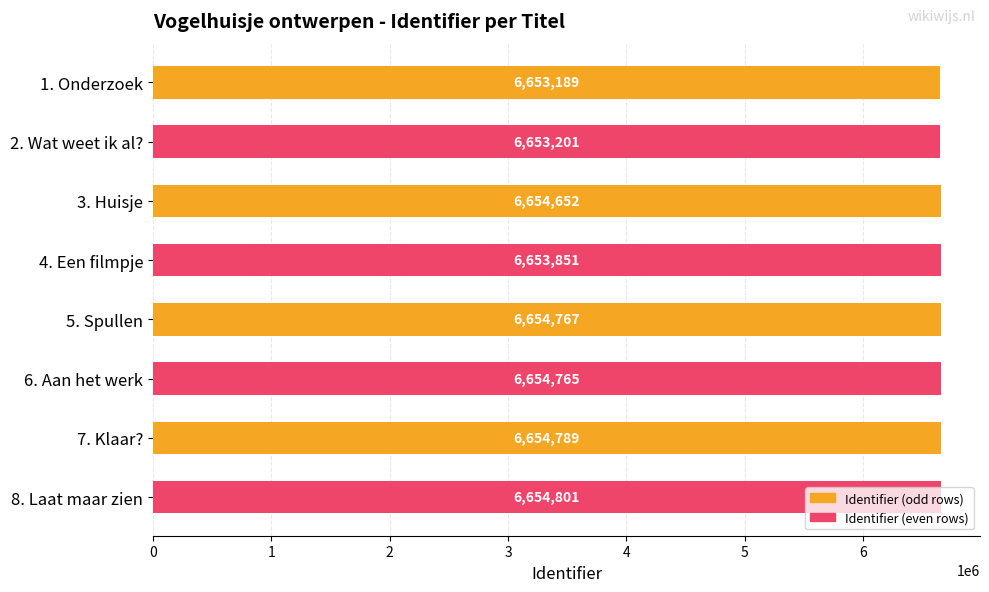

The value at 1. Onderzoek is 10055770. True or false?

False